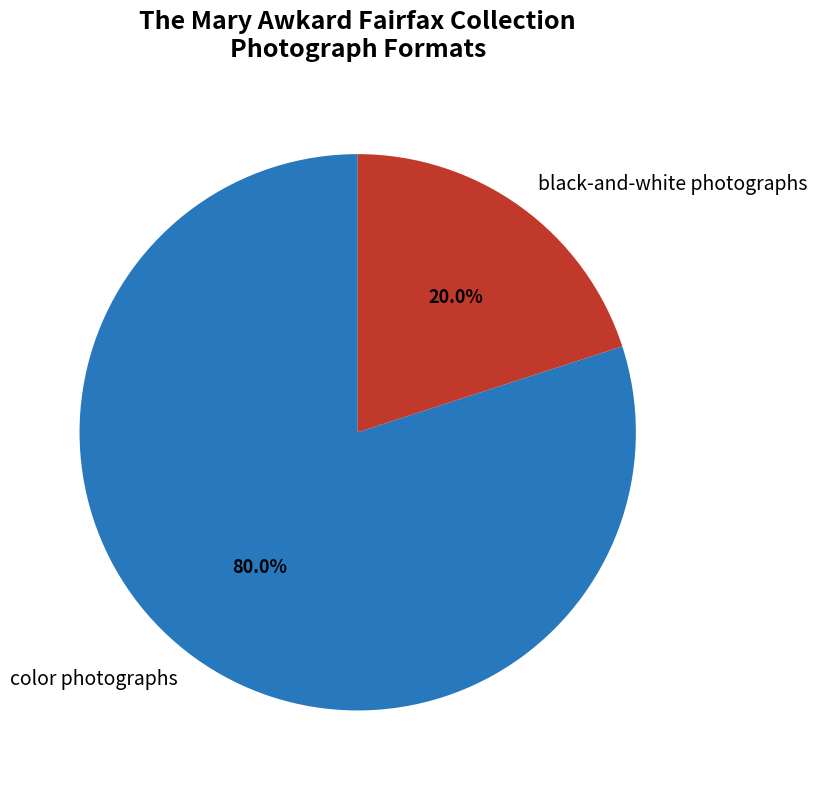

Between black-and-white photographs and color photographs, which is larger?

color photographs